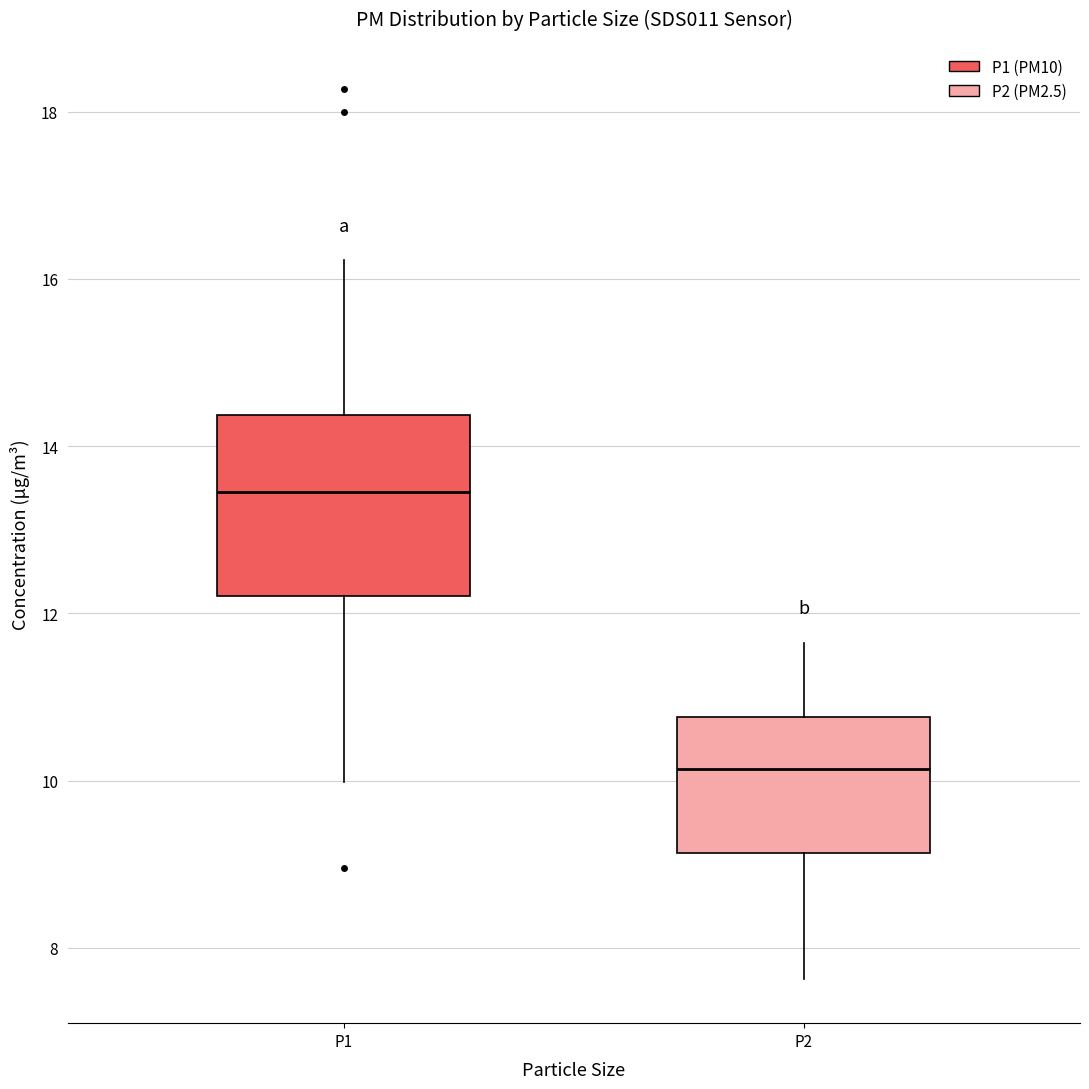

Reading left to right, read every box against the y-axis: the position of its median line, the range the box covers, and the ends of its whiskers. The values are not printed on the chart, so give them approximately, as read against the axis.

P1: median 13.4, box 12.2 to 14.4, whiskers 10.0 to 16.2
P2: median 10.2, box 9.2 to 10.8, whiskers 7.6 to 11.6